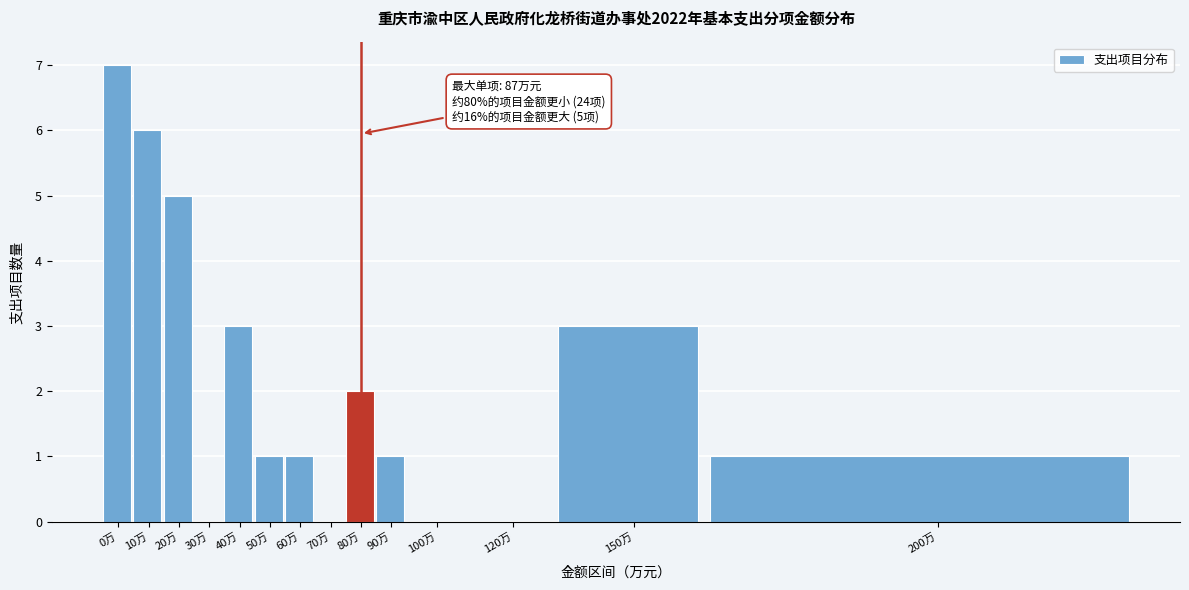

Reading left to right, extract all data points from this chart.

0万=7	10万=6	20万=5	30万=0	40万=3	50万=1	60万=1	70万=0	80万=2	90万=1	100万=0	120万=0	150万=3	200万=1